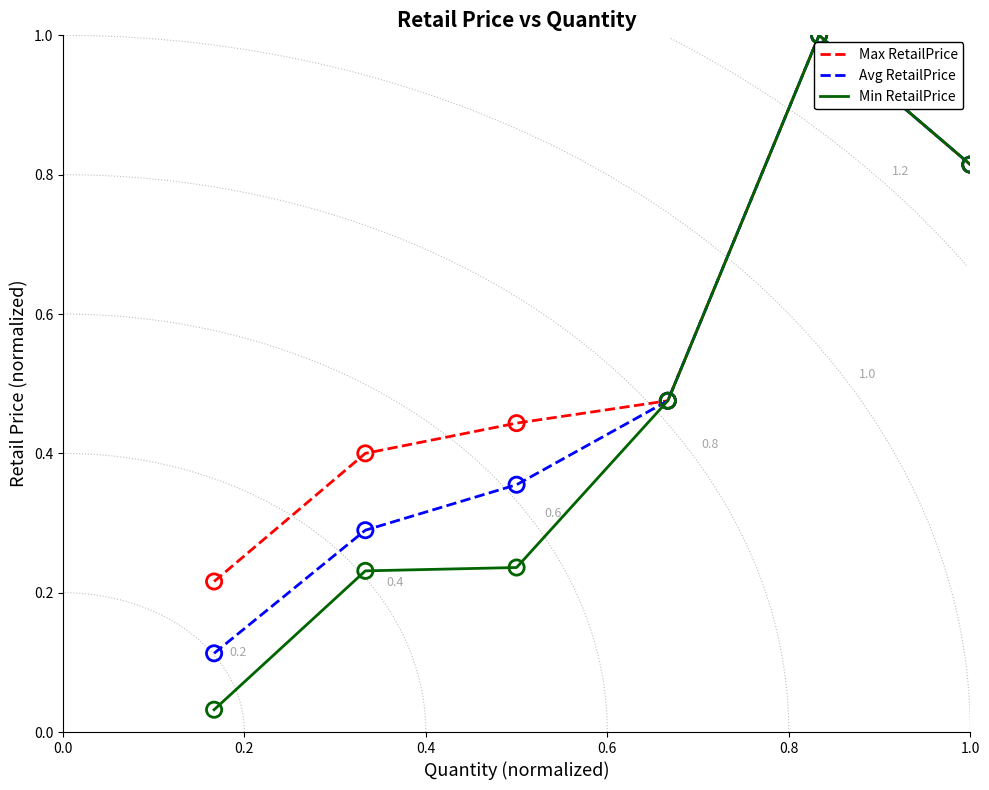

Which series contains the lowest Y value?

Min RetailPrice